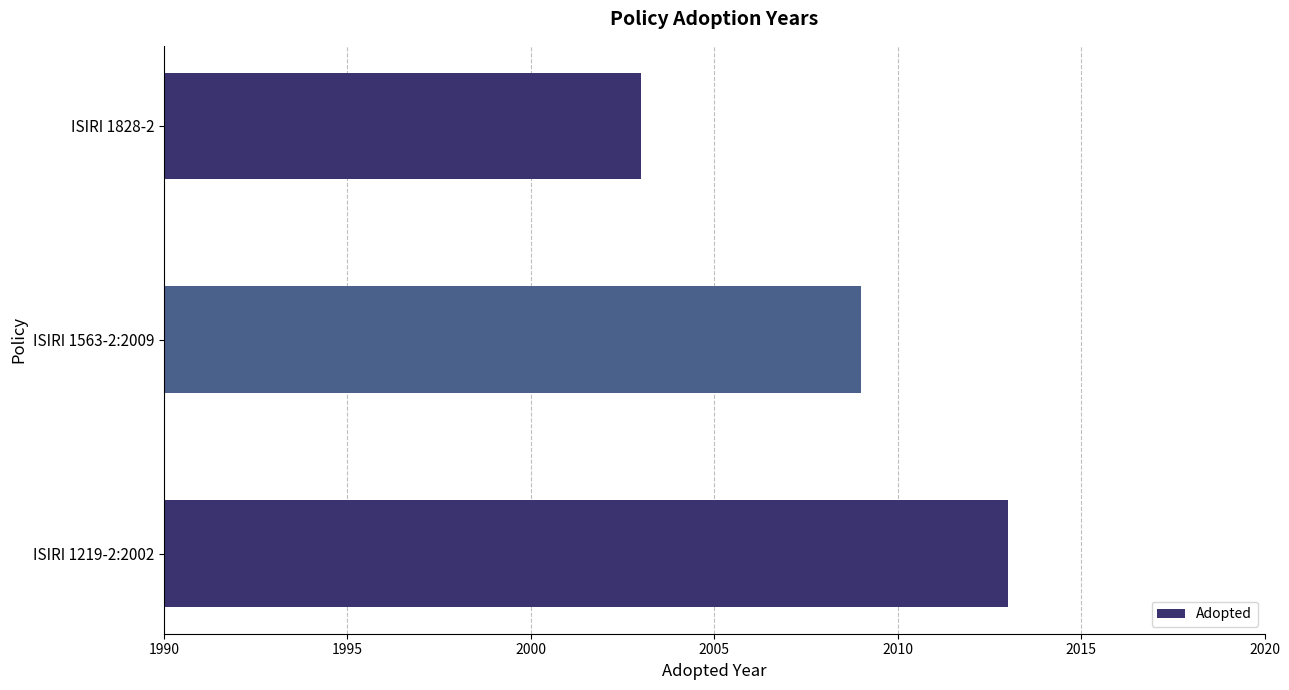

Which category has the highest value across all series?

ISIRI 1219-2:2002